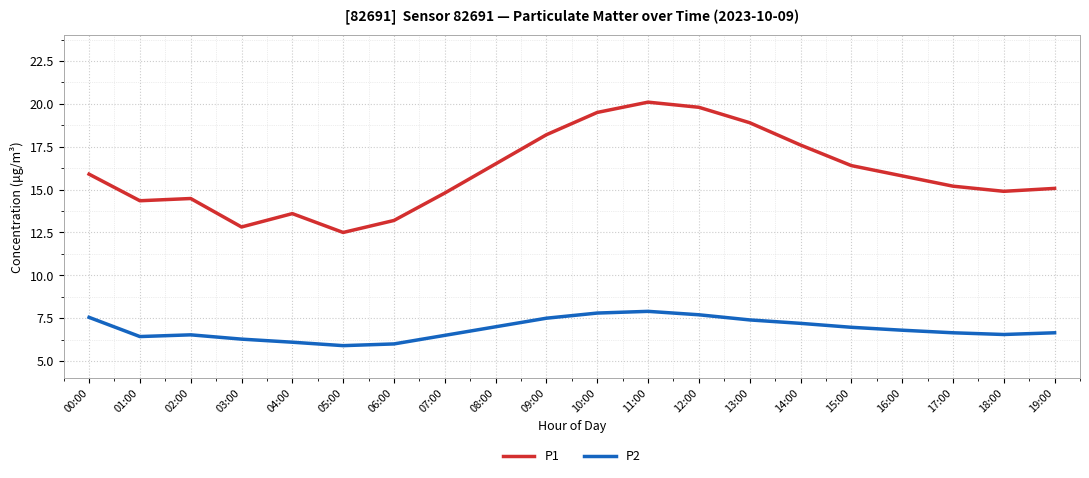

The P1 series shows 16.4 at 15:00. True or false?

True